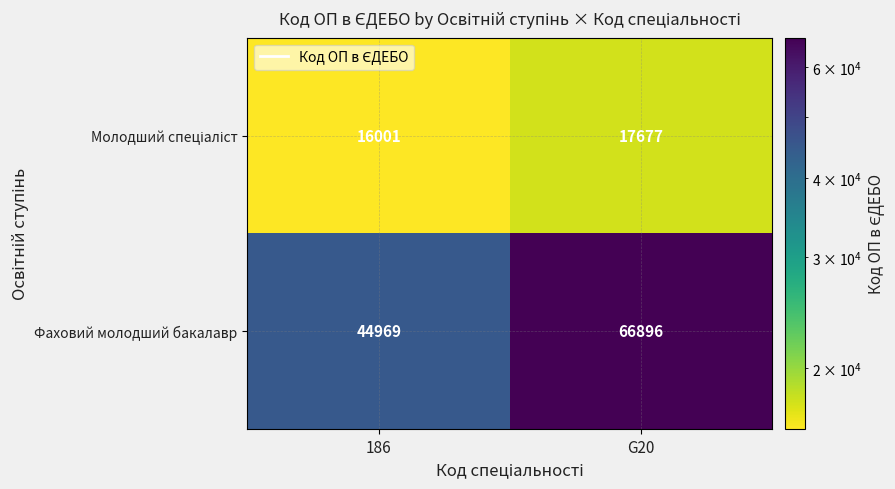

At which category is the sum across all series the highest?

G20